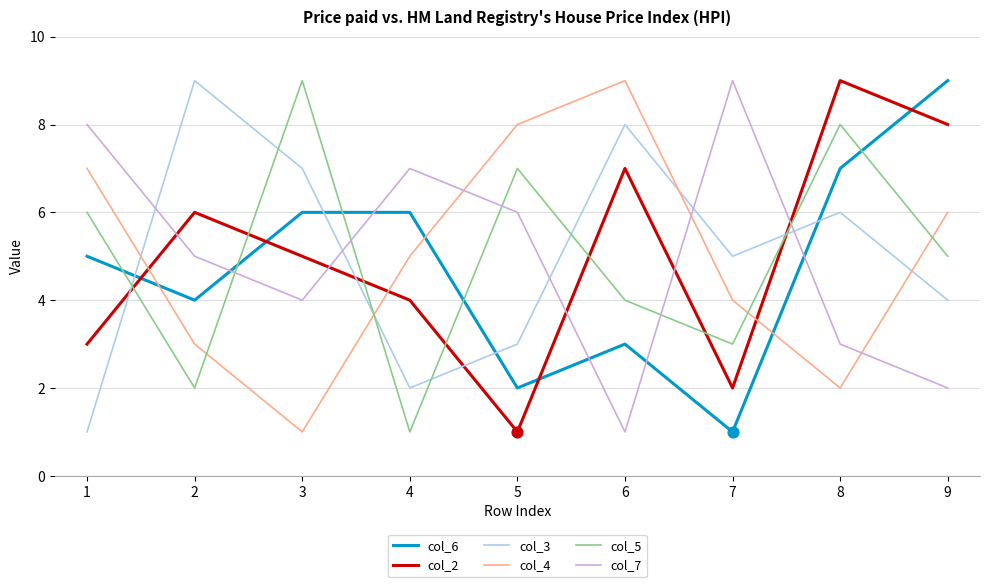

Between 4 and 9, which series saw the biggest shift?

col_7